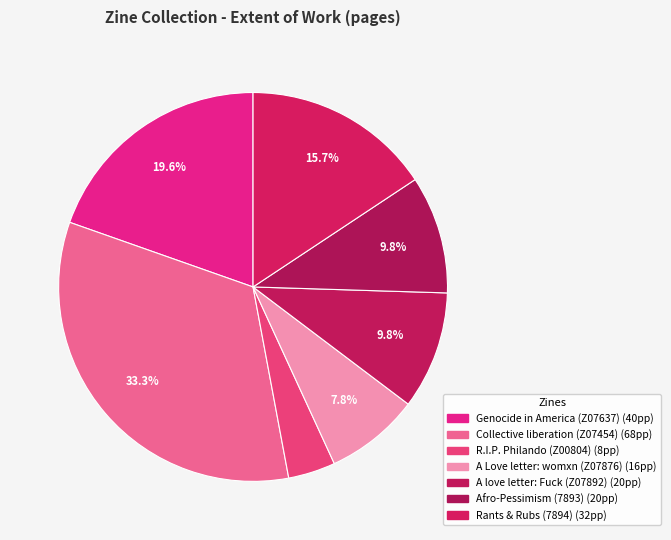

How many slices are in this pie chart?

7